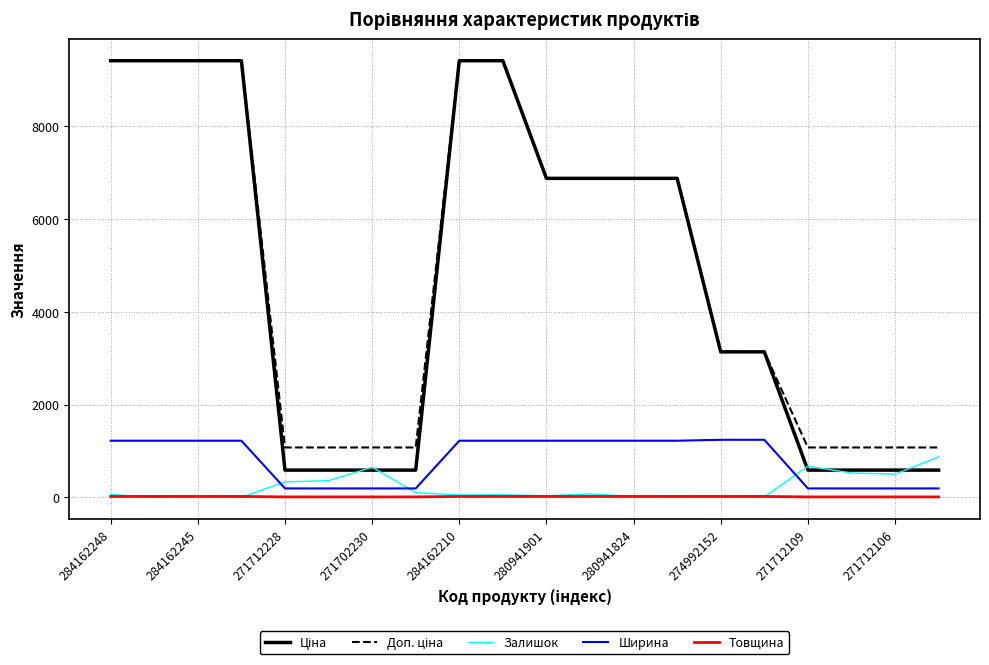

What is the highest value of the Залишок series?

871.0